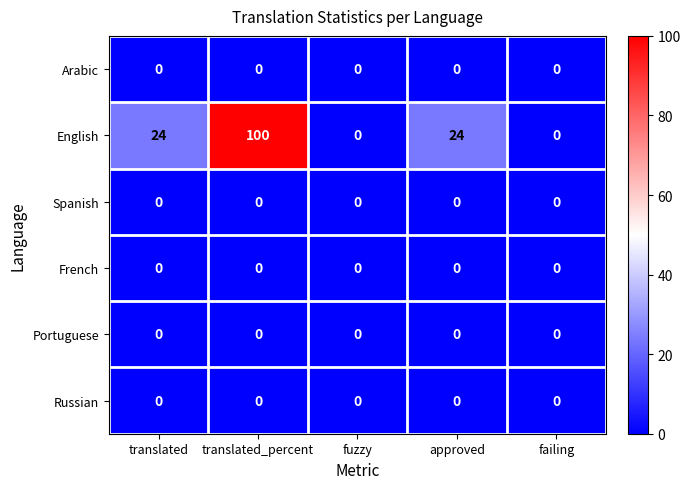

Is it true that Spanish equals 0 at failing?

True